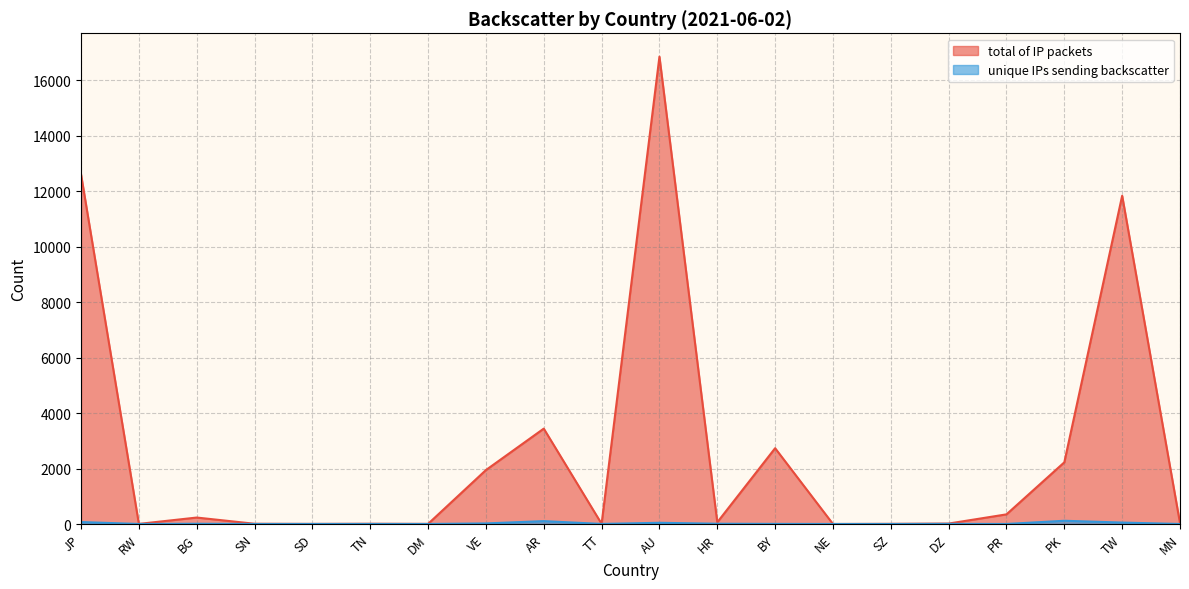

Is the value of unique IPs sending backscatter at AR greater than the value of total of IP packets at PK?

No